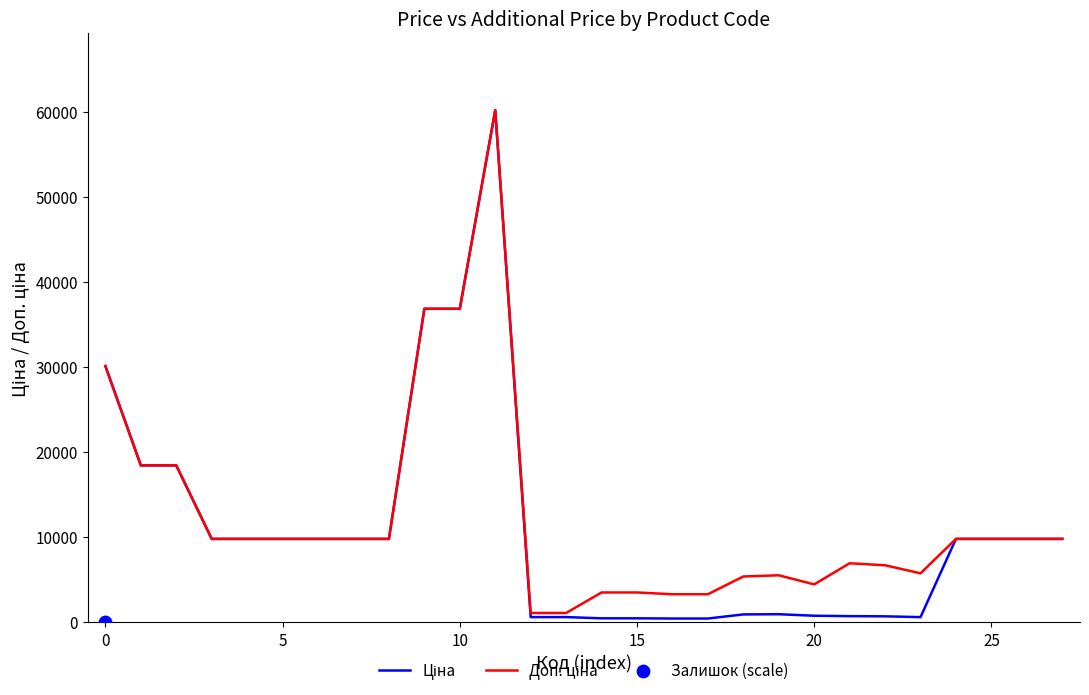

Which series reaches the maximum Y coordinate?

Ціна